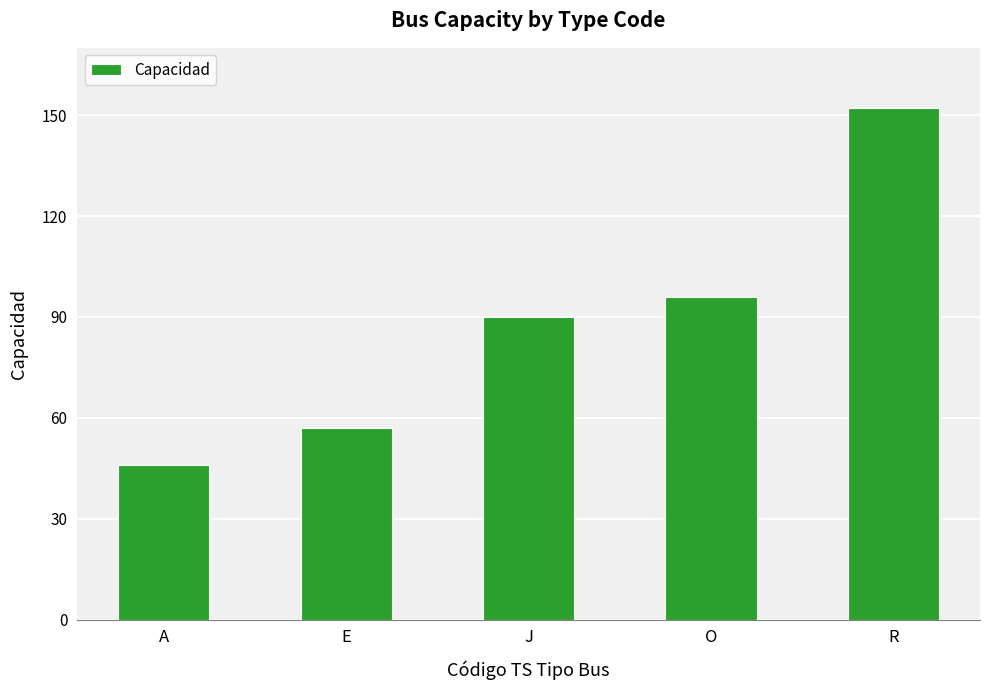

What is the average value?

88